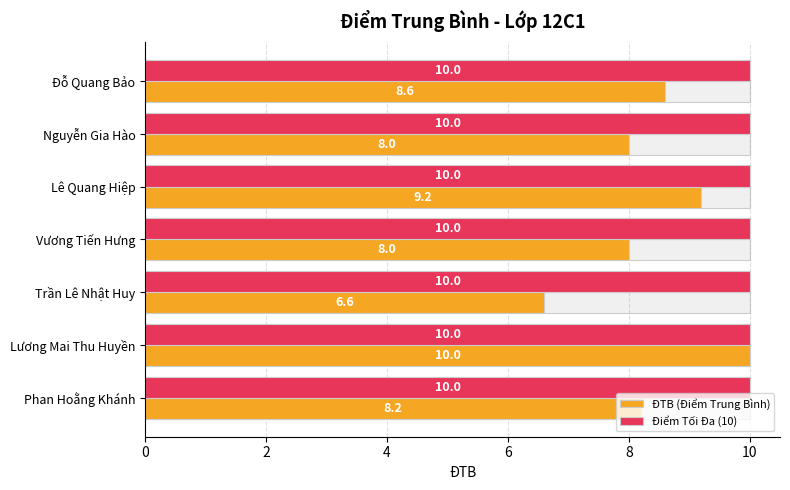

What is the value of the ĐTB (Điểm Trung Bình) bar at the 4th from the left?

8.0